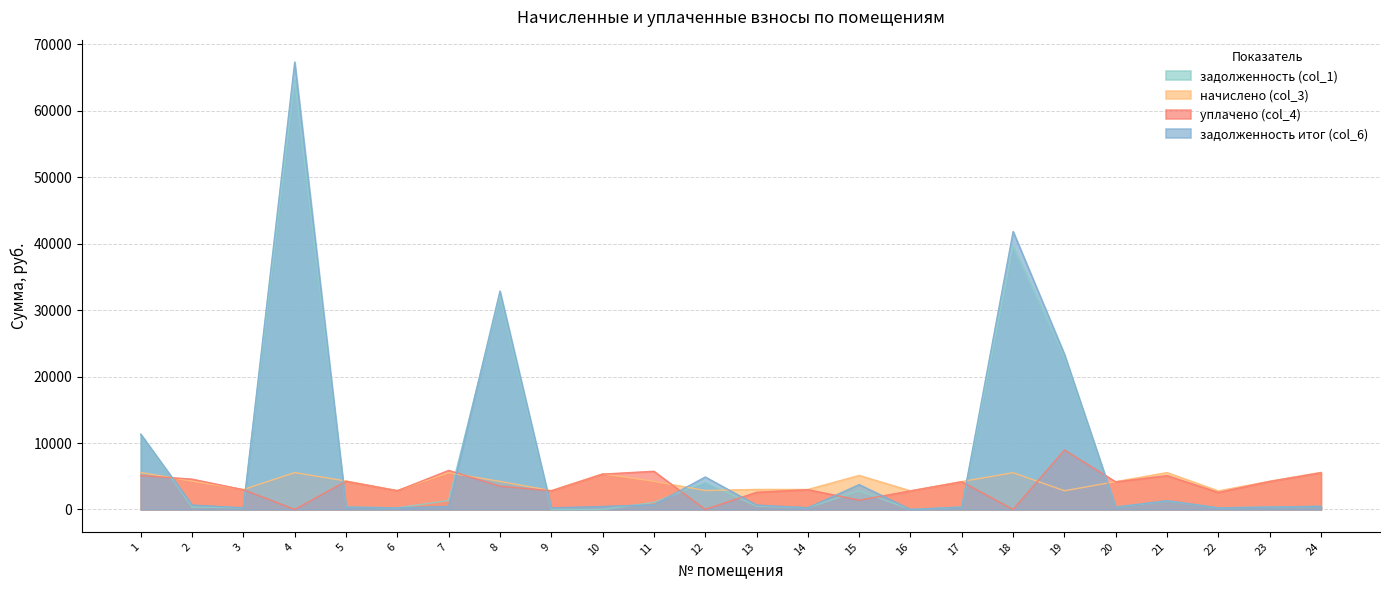

True or false: задолженность итог (col_6) and задолженность (col_1) cross at least once.

True